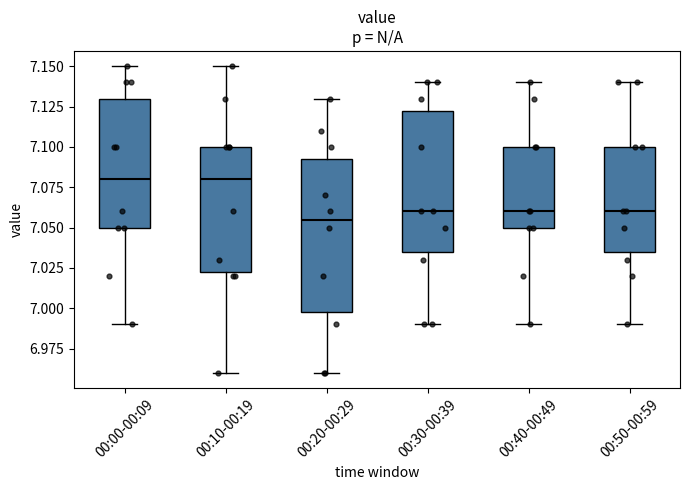

Where does the median line of the box for 00:40-00:49 sit on the y-axis? The values are not printed on the chart, so give them approximately, as read against the axis.

7.060